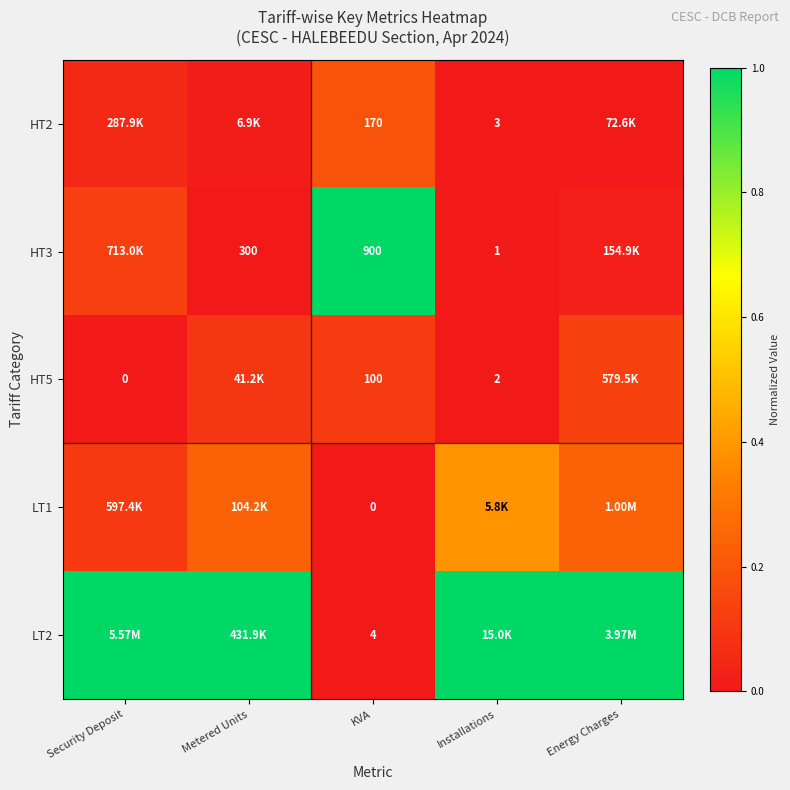

How many series are shown in this chart?

5